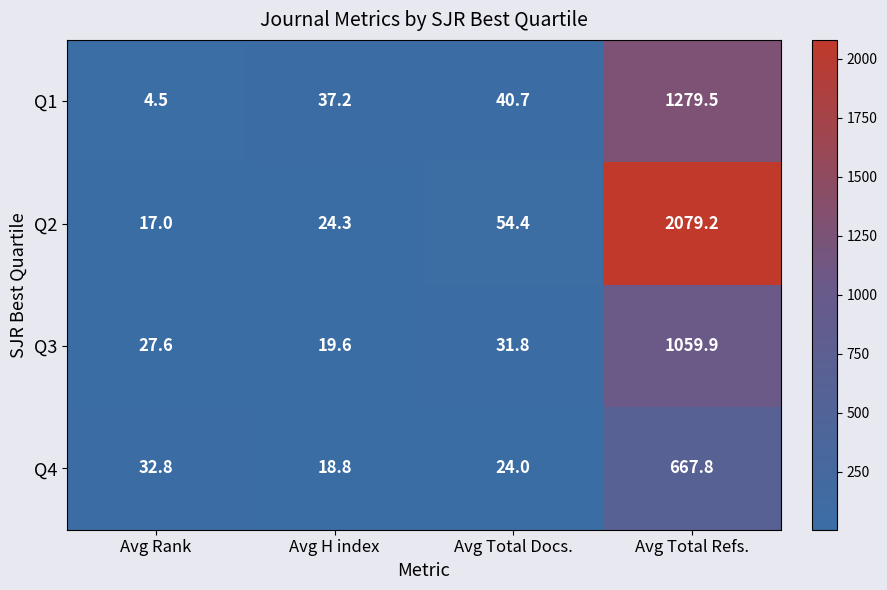

Count the number of categories in the chart.

4